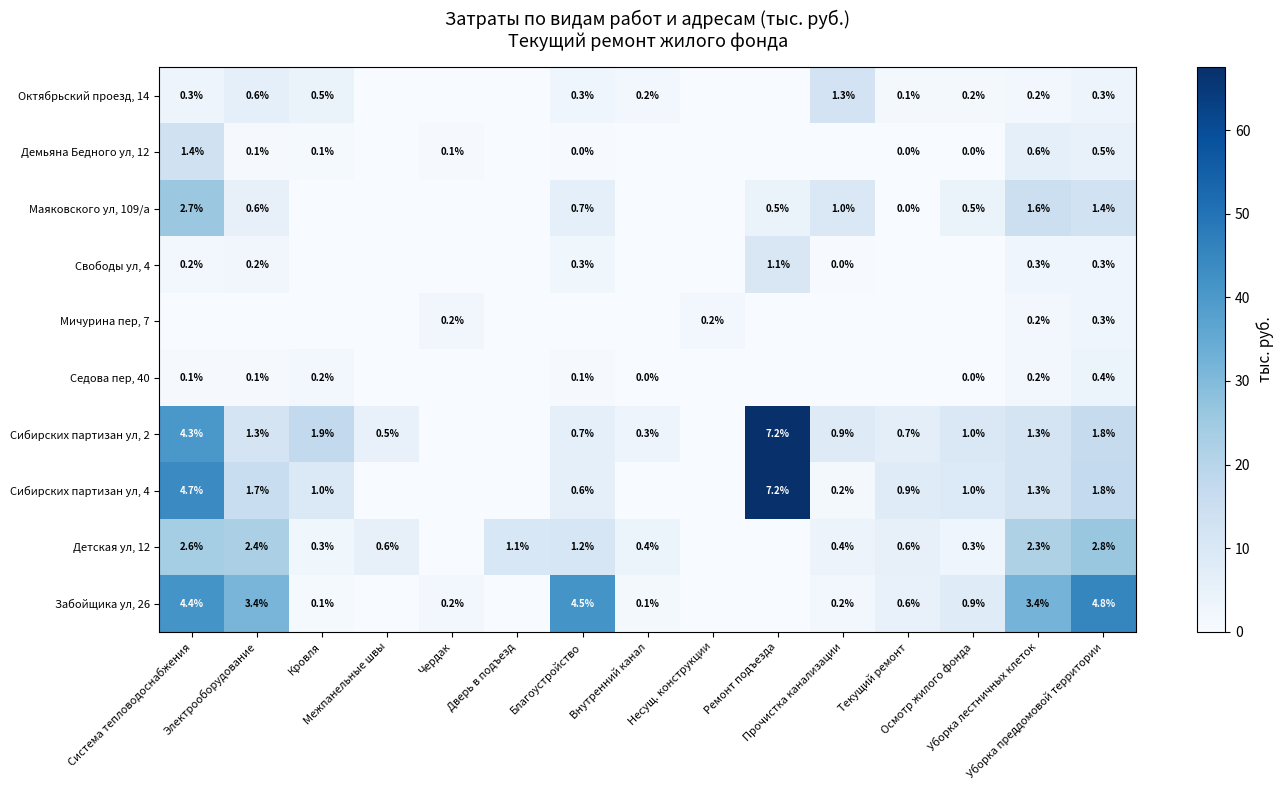

How many categories are shown in the chart?

15